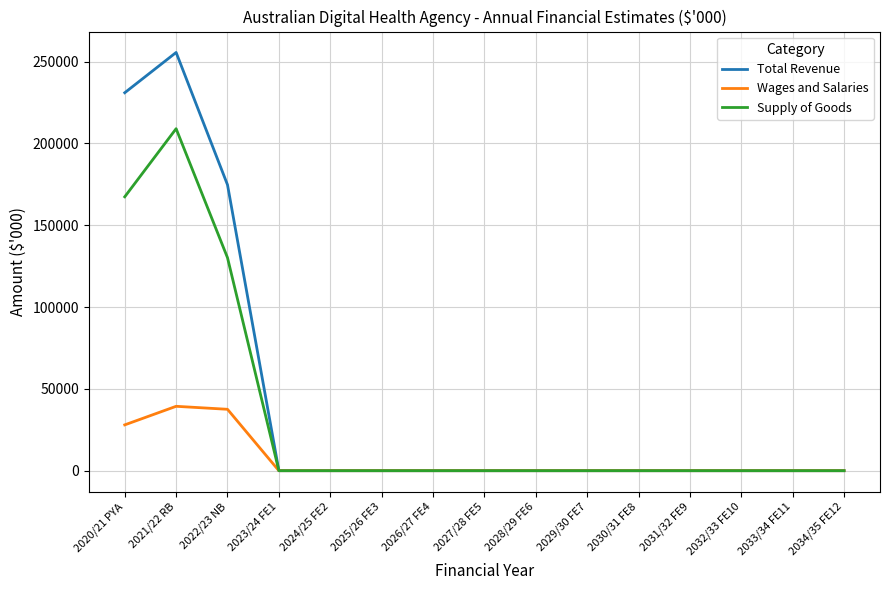

The Supply of Goods series shows 84489 at 2029/30 FE7. True or false?

False